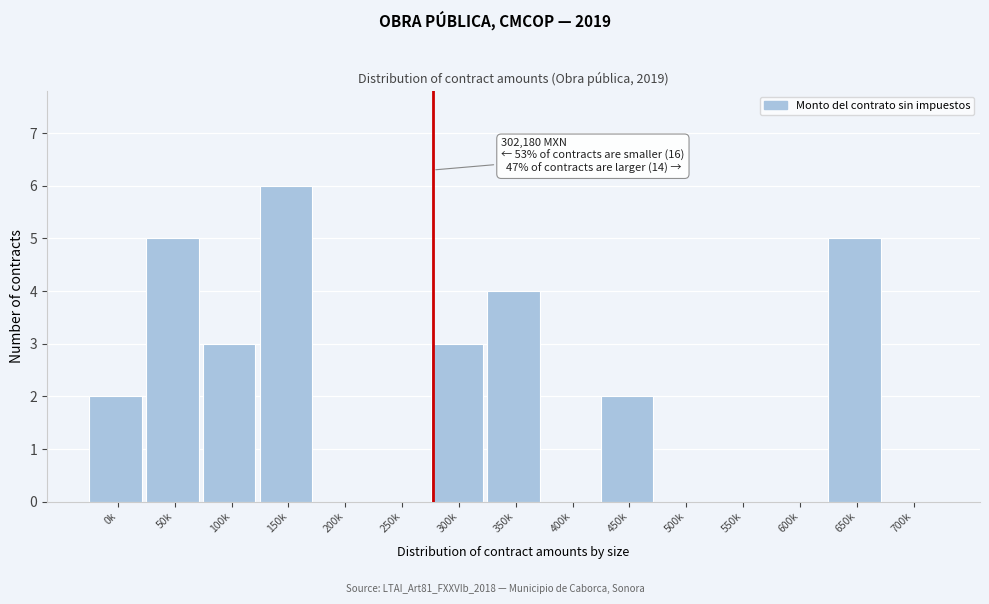

Reading left to right, transcribe all the data shown in this chart.

0k=2	50k=5	100k=3	150k=6	200k=0	250k=0	300k=3	350k=4	400k=0	450k=2	500k=0	550k=0	600k=0	650k=5	700k=0